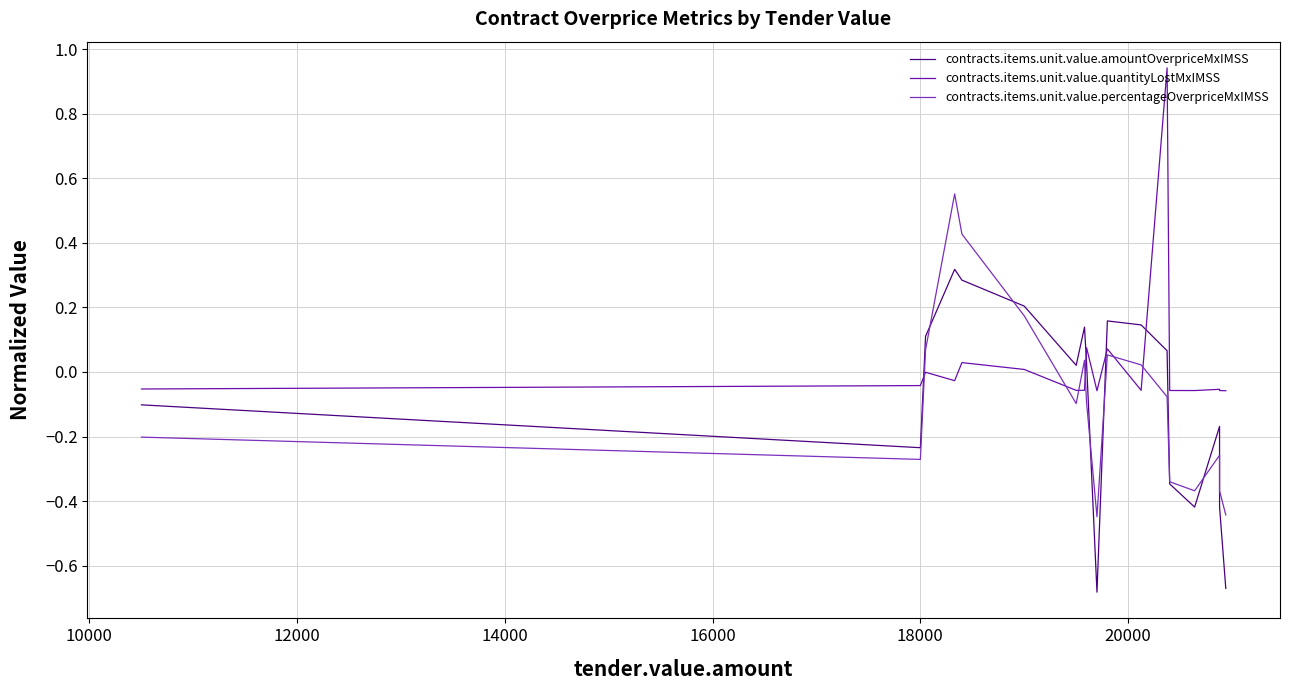

What is the value of the contracts.items.unit.value.amountOverpriceMxIMSS point at the 27th from the left?

0.1